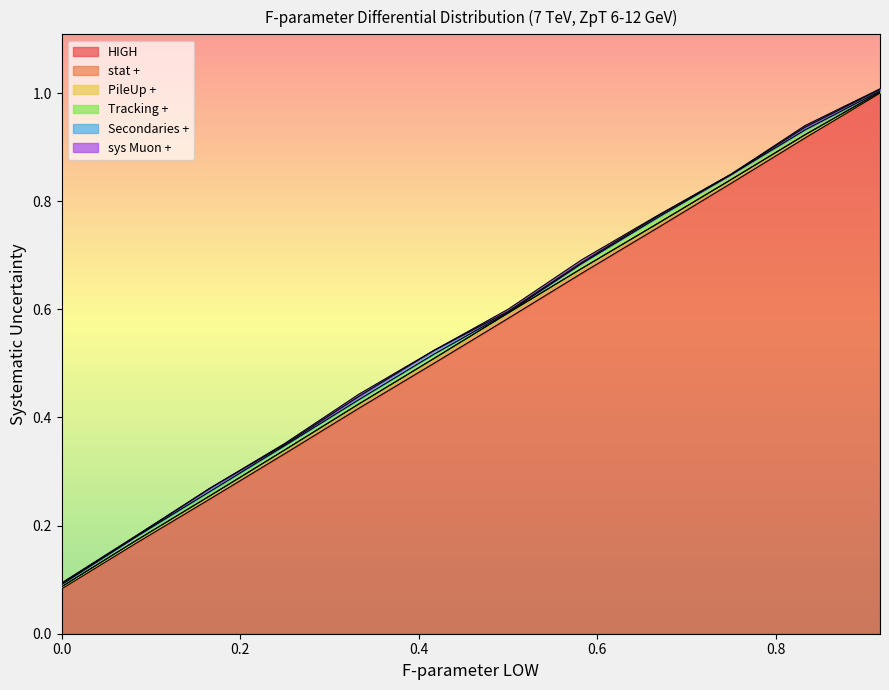

At which label is sys Muon + closest to 0?

0.167